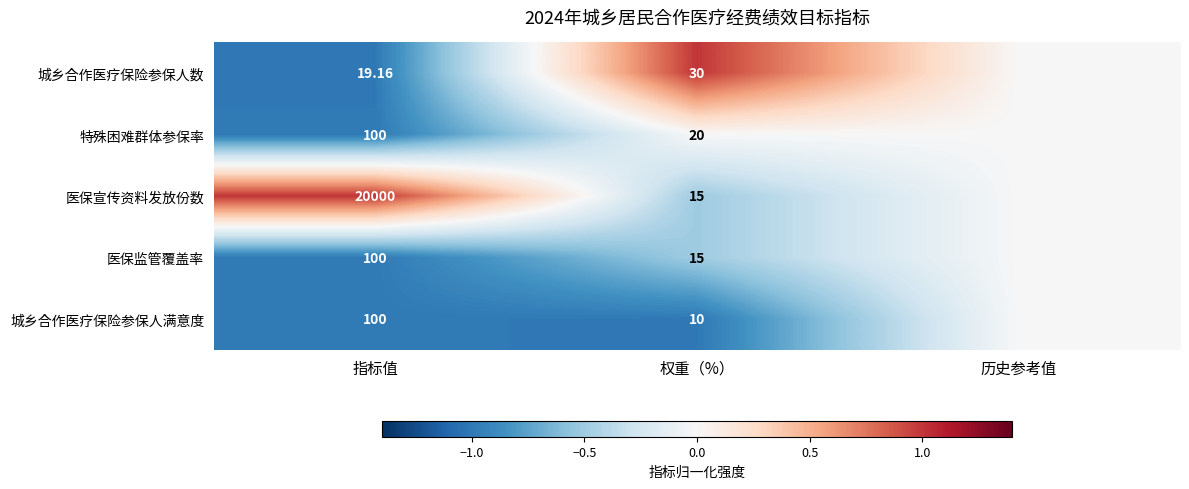

Is the value of 城乡合作医疗保险参保人满意度 at 指标值 greater than the value of 医保监管覆盖率 at 权重（%）?

Yes